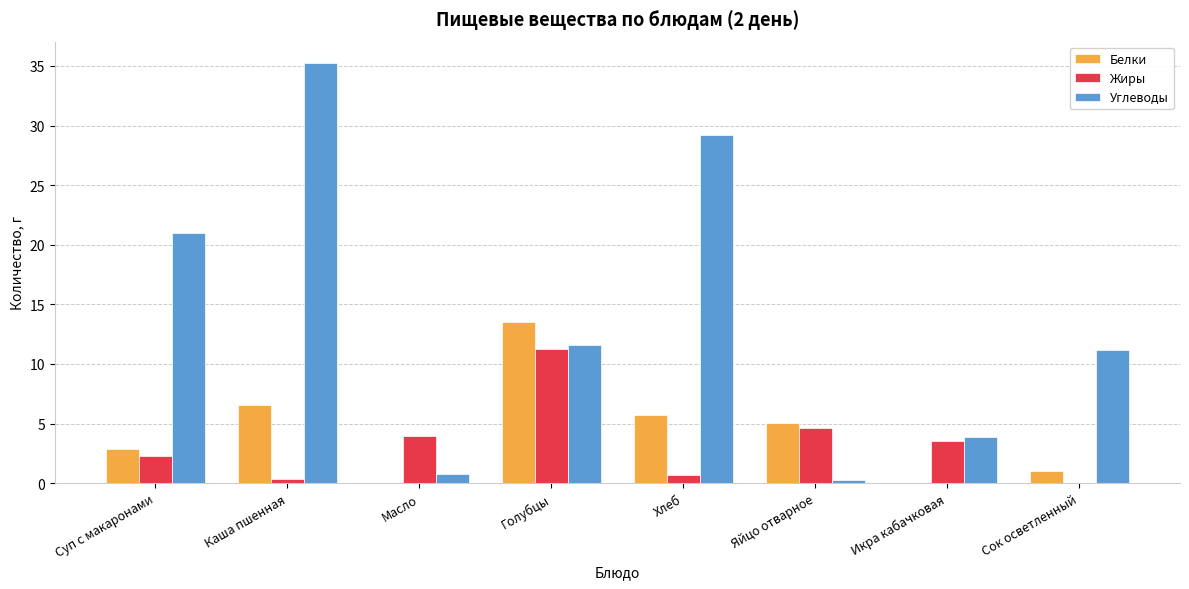

What is the highest value of the Белки series?

13.5